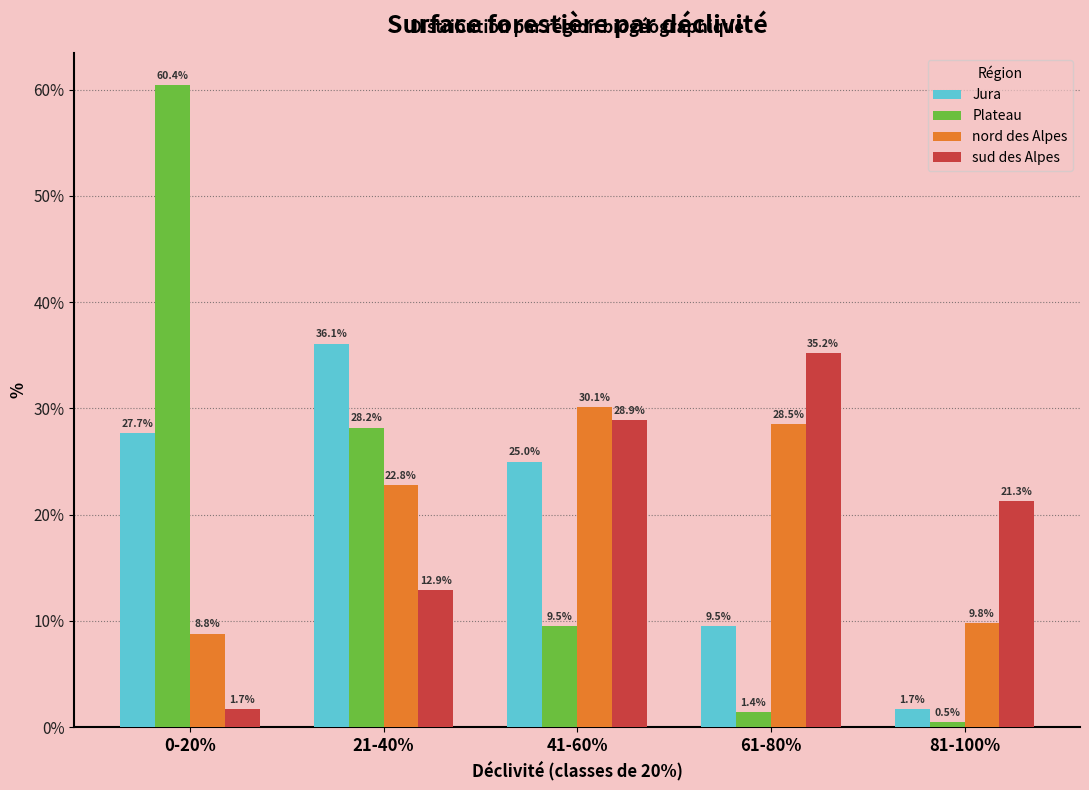

Reading right to left, transcribe all the data shown in this chart.

Jura: 81-100%=1.7	61-80%=9.5	41-60%=25.0	21-40%=36.1	0-20%=27.7
Plateau: 81-100%=0.5	61-80%=1.4	41-60%=9.5	21-40%=28.2	0-20%=60.4
nord des Alpes: 81-100%=9.8	61-80%=28.5	41-60%=30.1	21-40%=22.8	0-20%=8.8
sud des Alpes: 81-100%=21.3	61-80%=35.2	41-60%=28.9	21-40%=12.9	0-20%=1.7